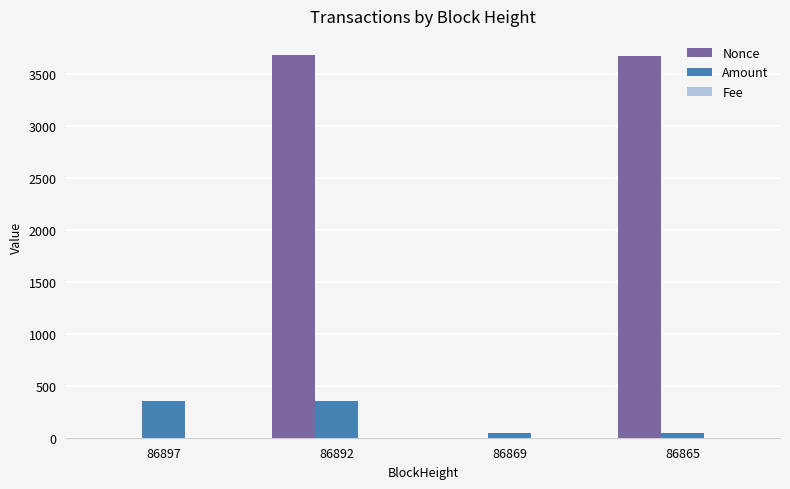

Is it true that Amount equals 356.1 at 86897?

True